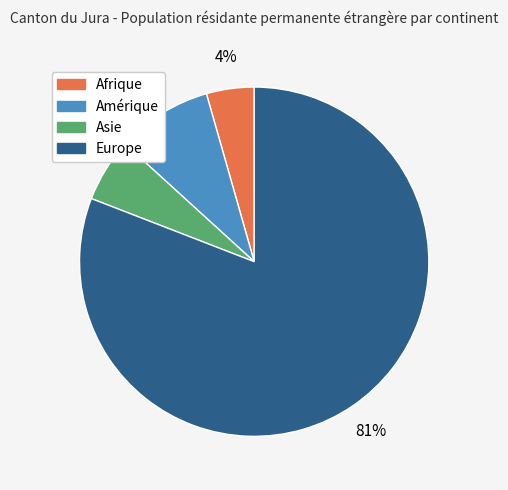

To the nearest percent, what is the average slice percentage?

25%